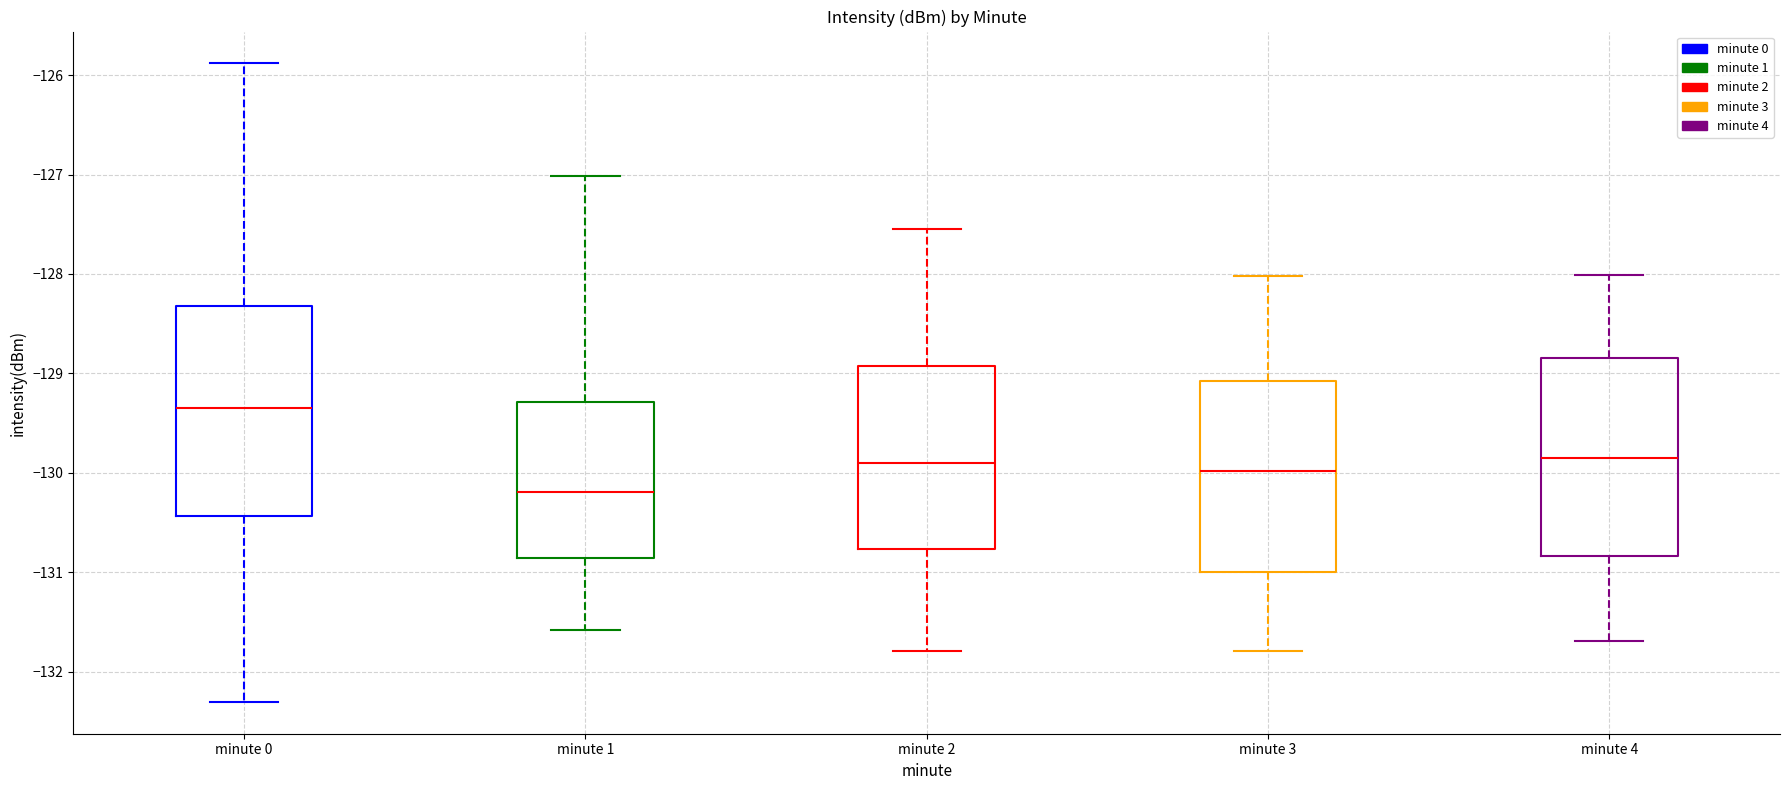

Comparing the boxes themselves (not the whiskers), which one is the tallest?

minute 0